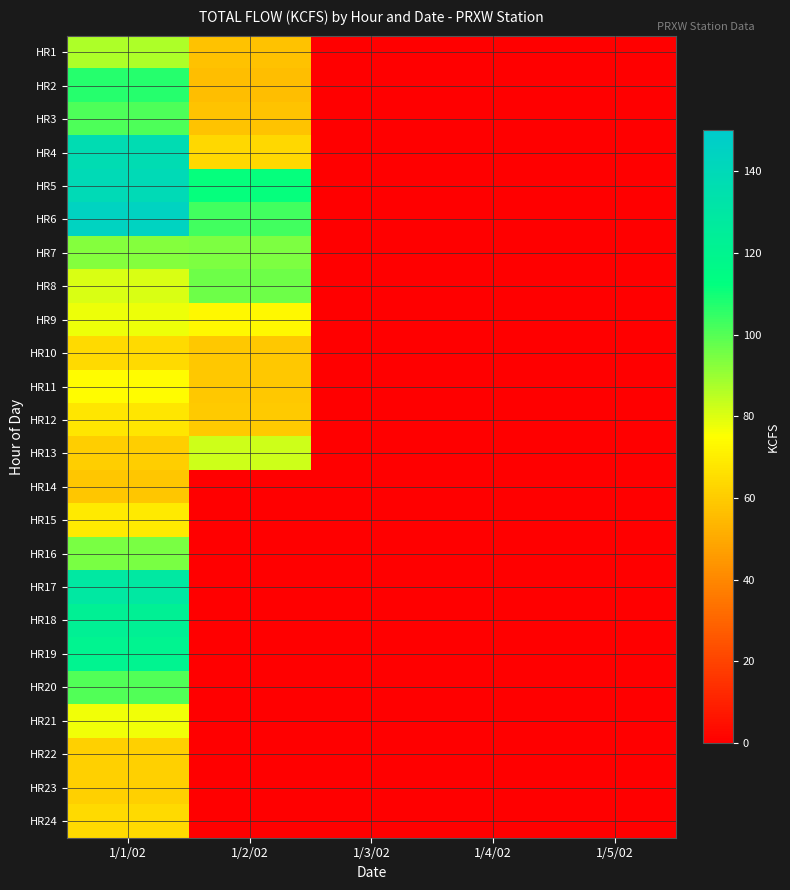

At how many categories does at least one series exceed 30?

2